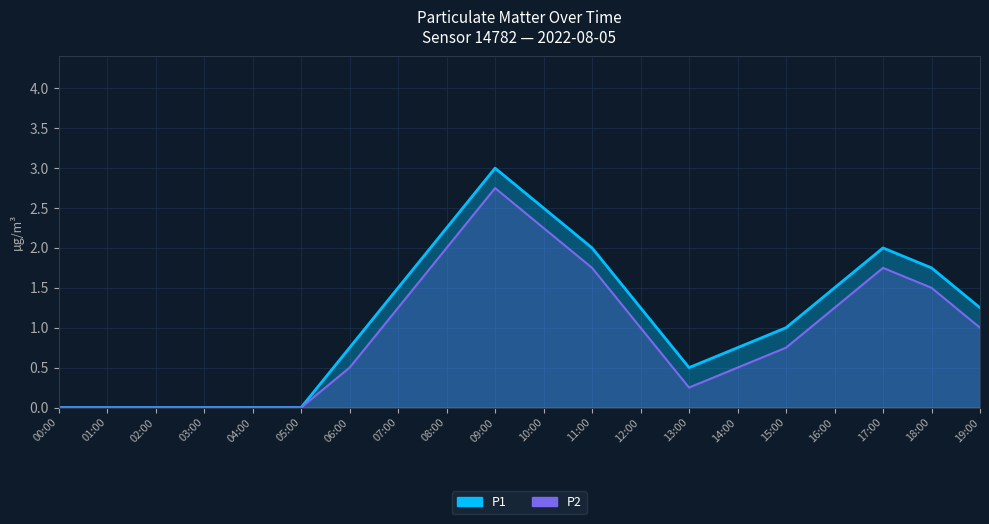

Does the chart have visible grid lines?

Yes